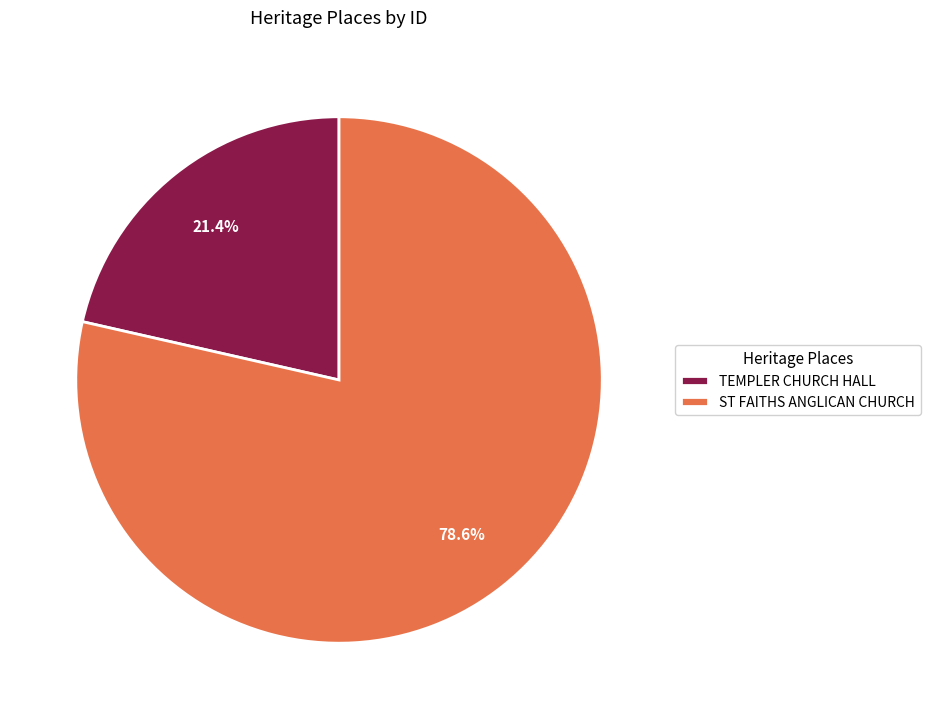

To the nearest percent, what portion does TEMPLER CHURCH HALL represent?

21%